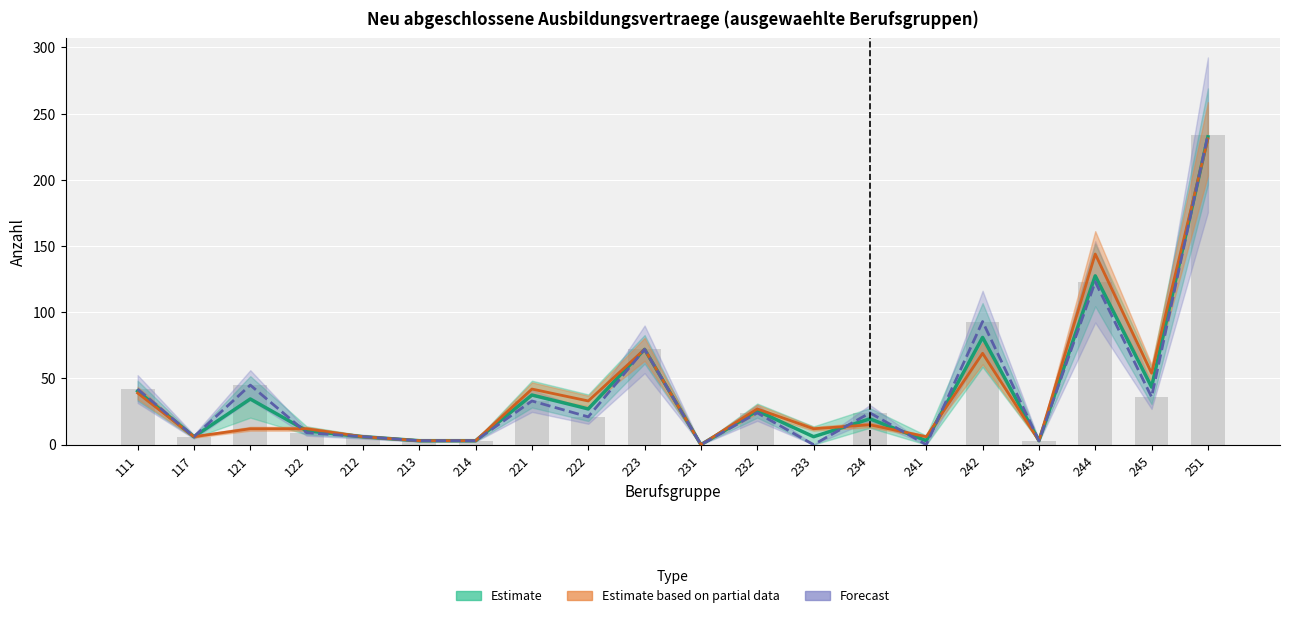

Count the number of values greater than 25.

10